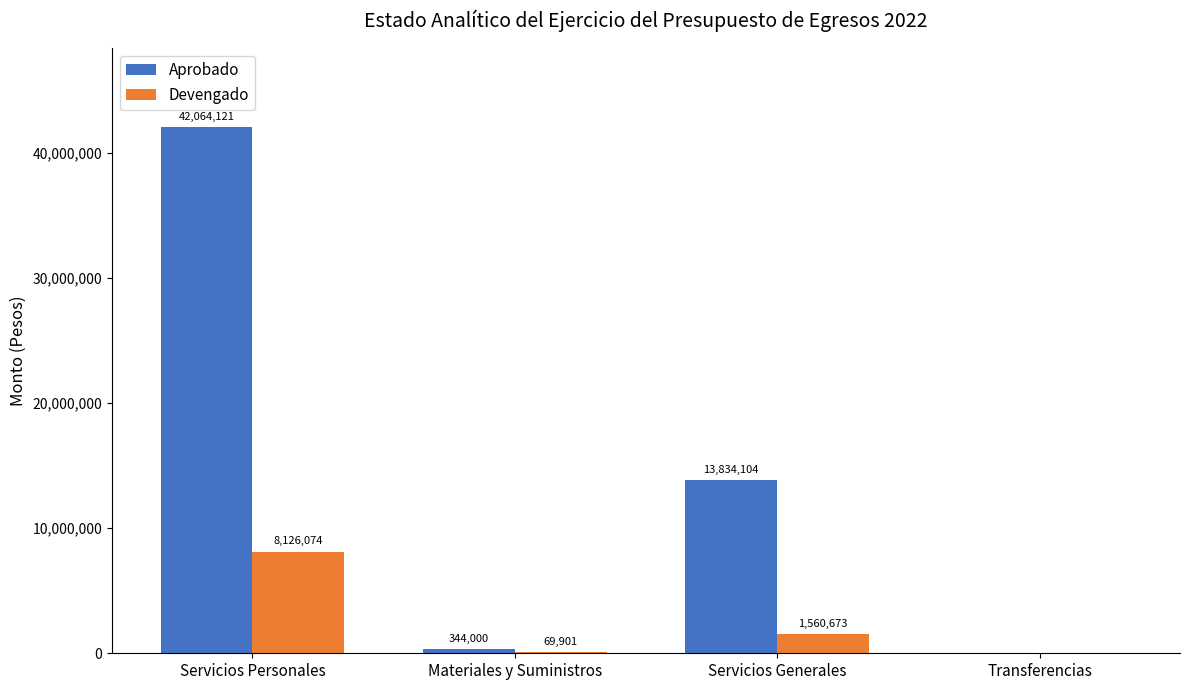

Which series has the largest total across all categories?

Aprobado